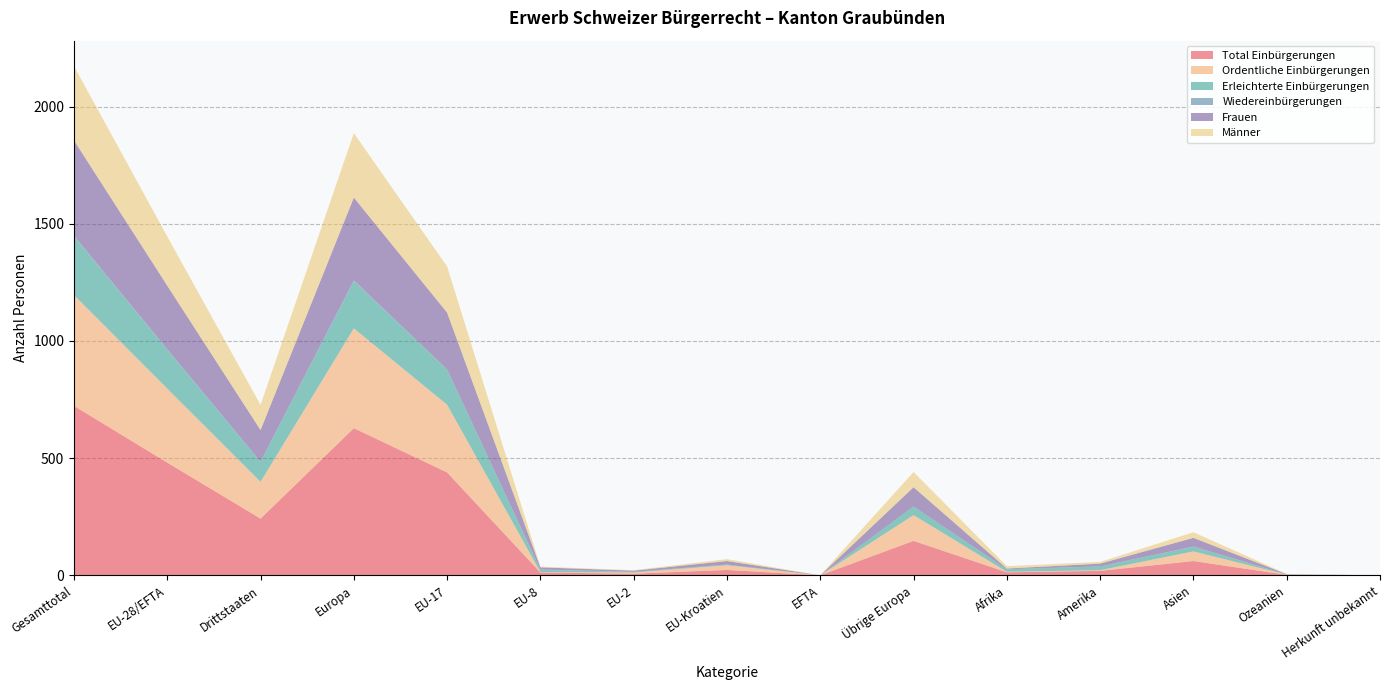

Reading left to right, extract all data points from this chart.

Total Einbürgerungen: 723	481	242	628	439	12	7	23	0	147	13	19	61	2	0
Ordentliche Einbürgerungen: 473	316	157	426	289	2	5	20	0	110	2	3	41	1	0
Erleichterte Einbürgerungen: 250	165	85	202	150	10	2	3	0	37	11	16	20	1	0
Wiedereinbürgerungen: 4	3	1	3	1	1	1	0	0	0	0	0	1	0	0
Frauen: 406	271	135	353	242	9	5	15	0	82	3	12	37	1	0
Männer: 317	210	107	275	197	3	2	8	0	65	10	7	24	1	0